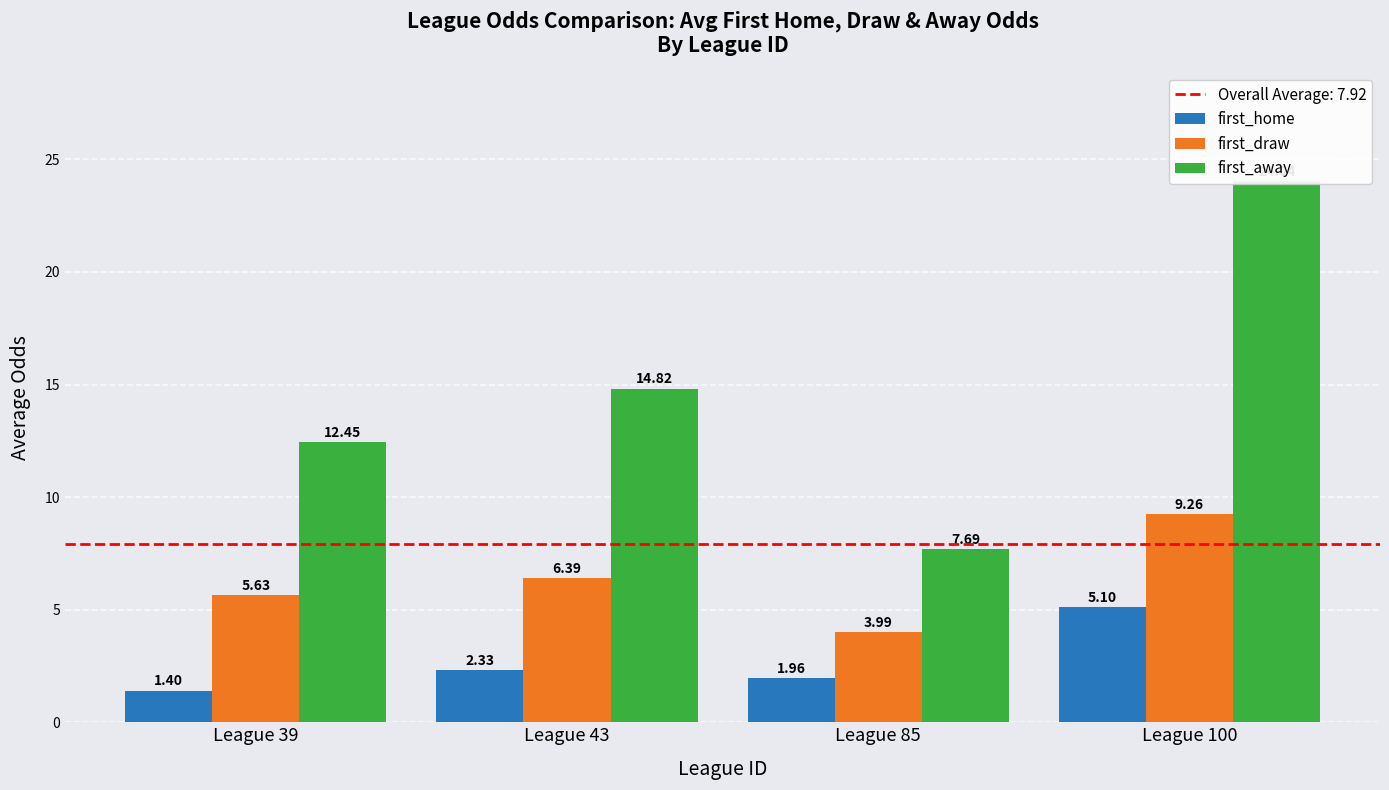

What is the sum of the first_away values at League 100 and League 39?

36.5